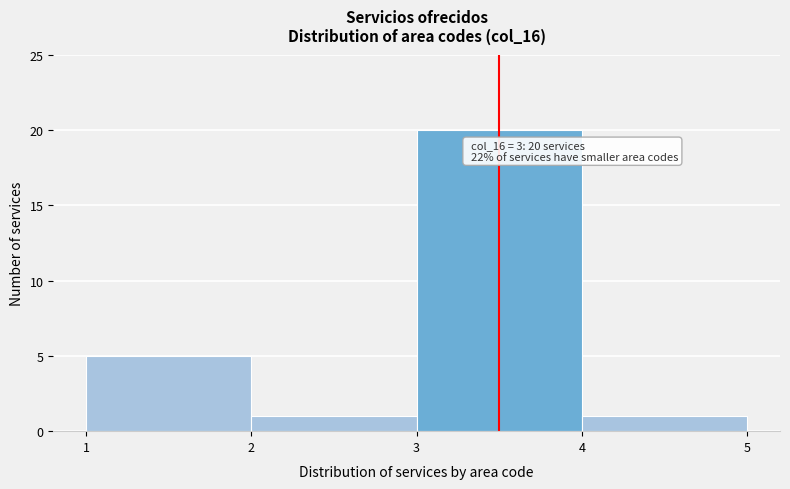

Over which range of the x-axis is the bar tallest?

3 to 4